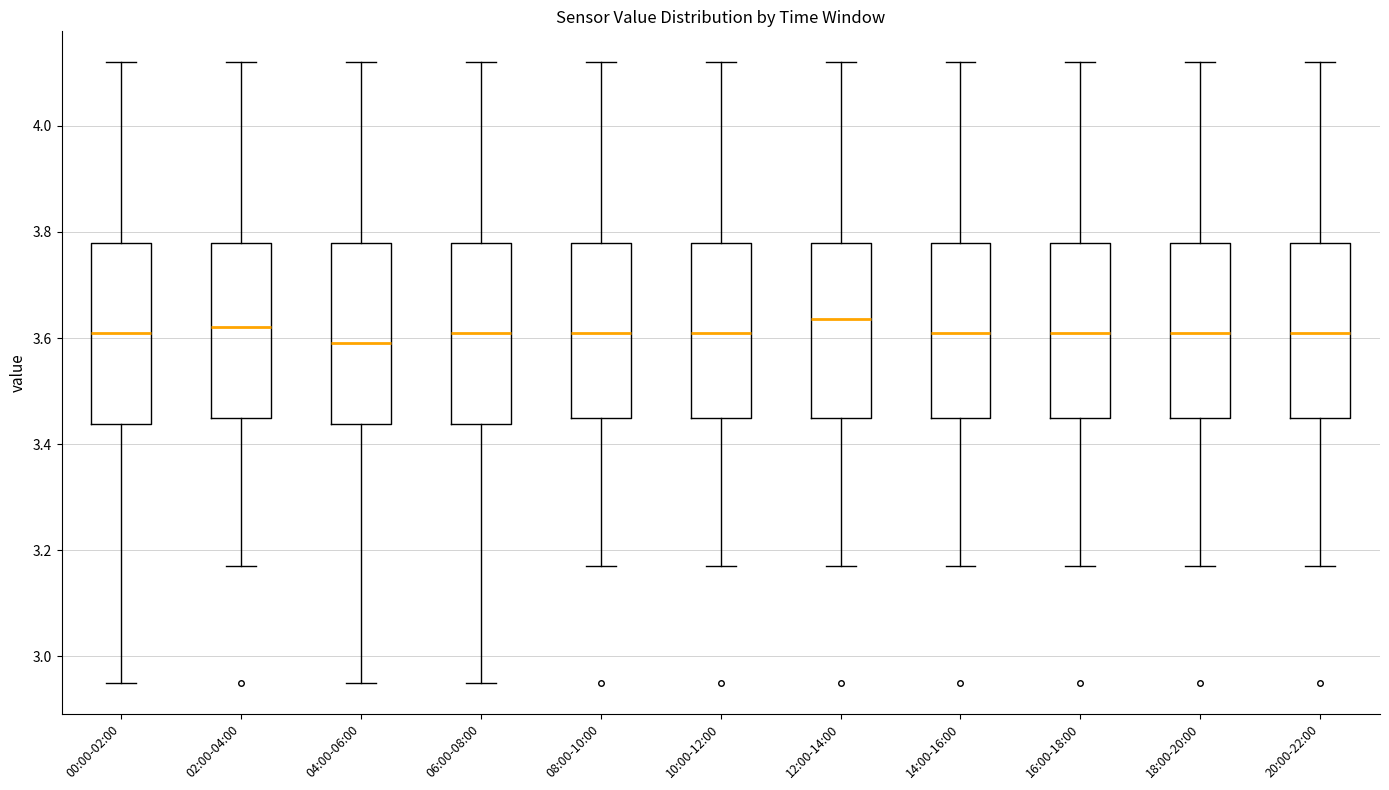

Where is the lower edge of the box for 10:00-12:00 on the y-axis? The values are not printed on the chart, so give them approximately, as read against the axis.

3.46